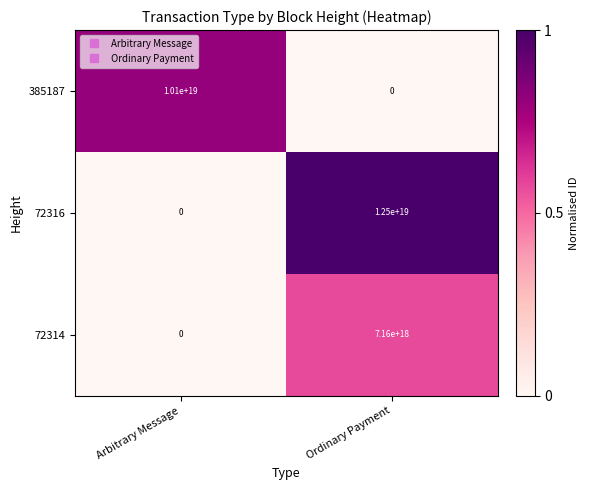

Rank the categories by 385187 value from highest to lowest.

Arbitrary Message, Ordinary Payment